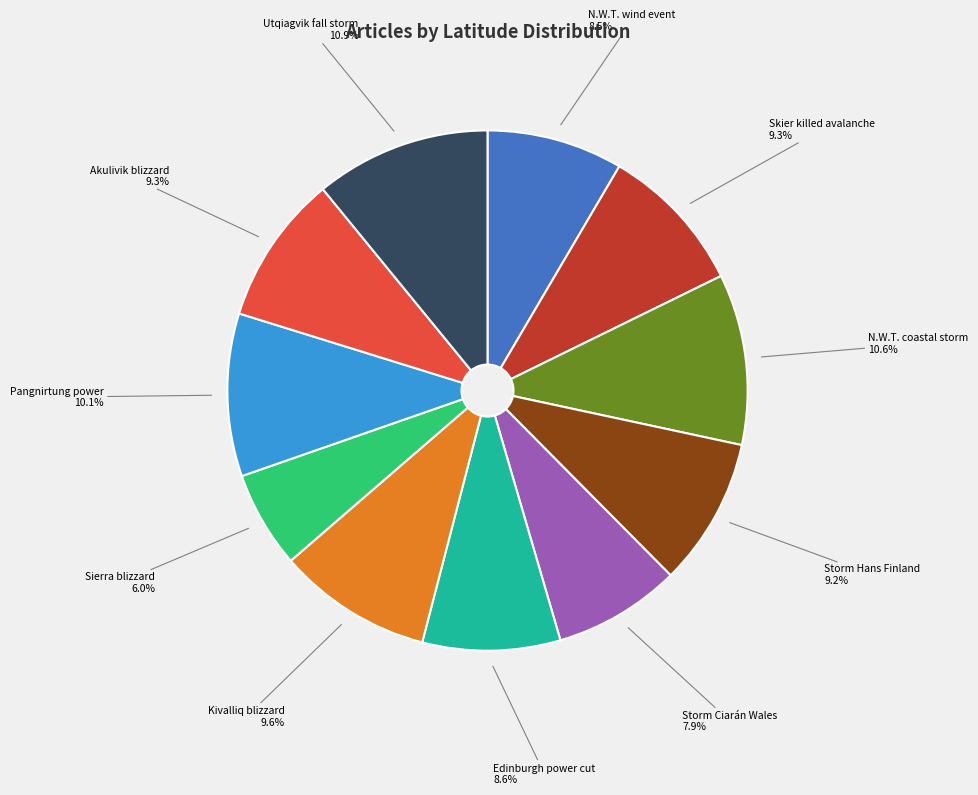

Which has a higher value, Utqiagvik fall storm or Pangnirtung power?

Utqiagvik fall storm